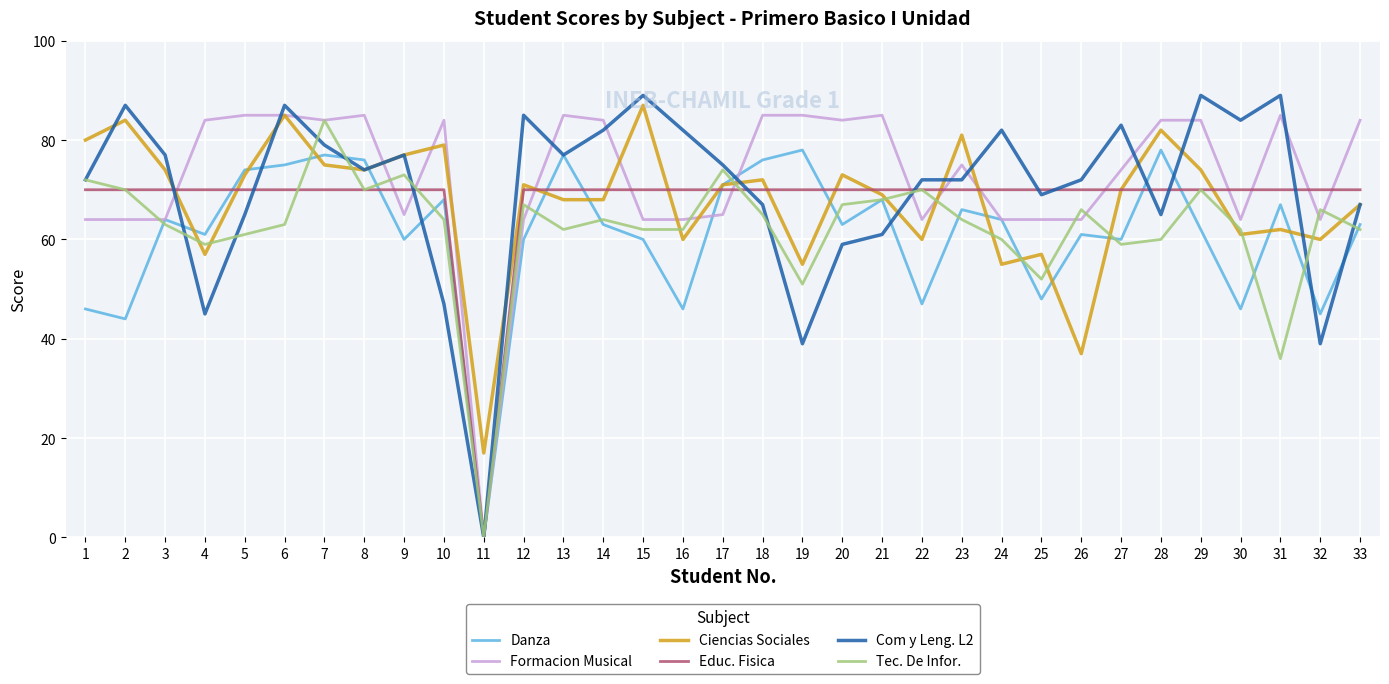

What is the sum of all Formacion Musical values?

2399